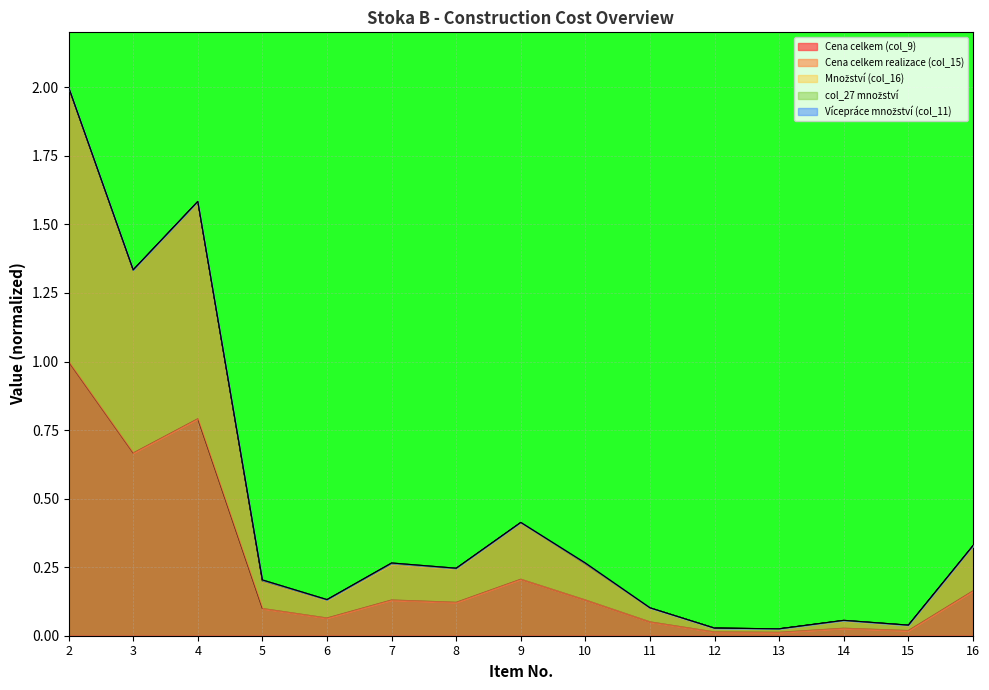

True or false: Cena celkem realizace (col_15) and Vícepráce množství (col_11) cross at least once.

False